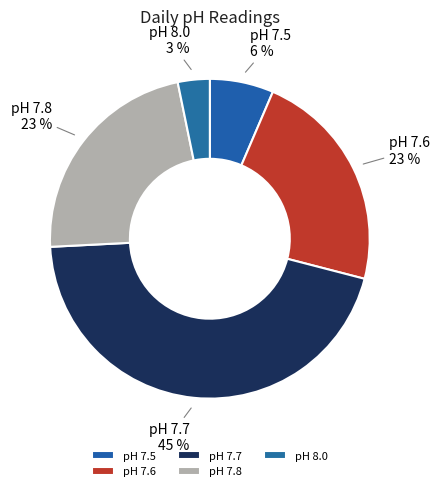

How many segments does this pie chart have?

5